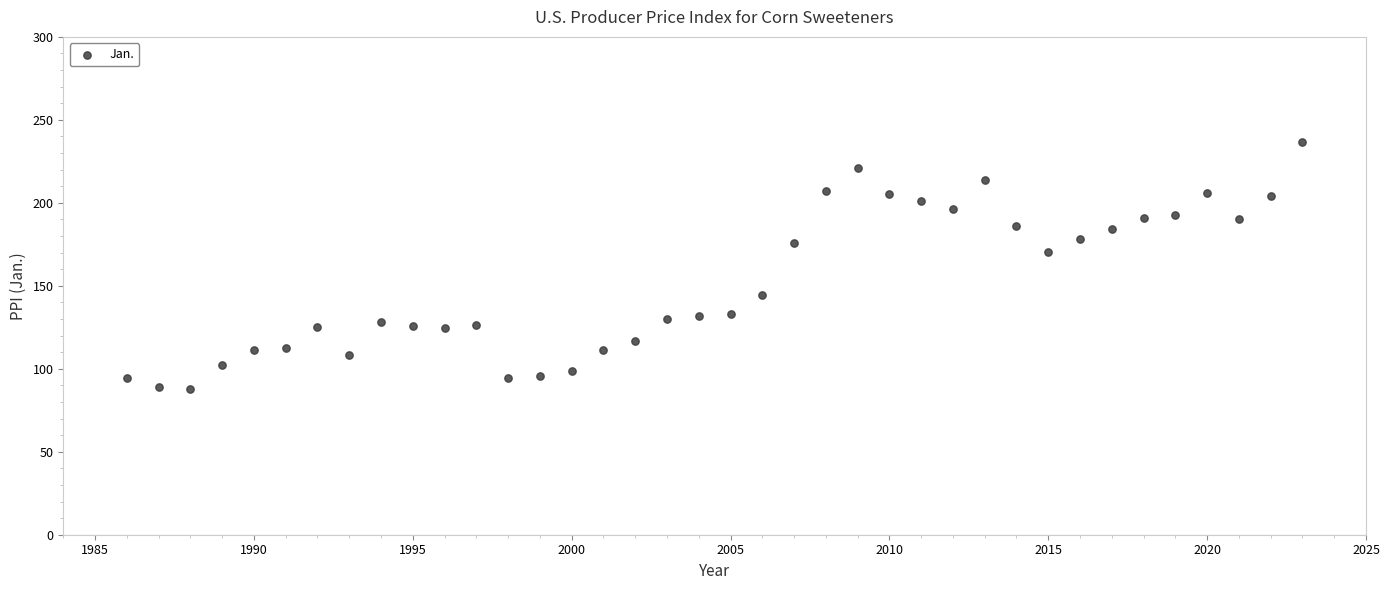

What is the range of Y values (max minus min)?

148.8